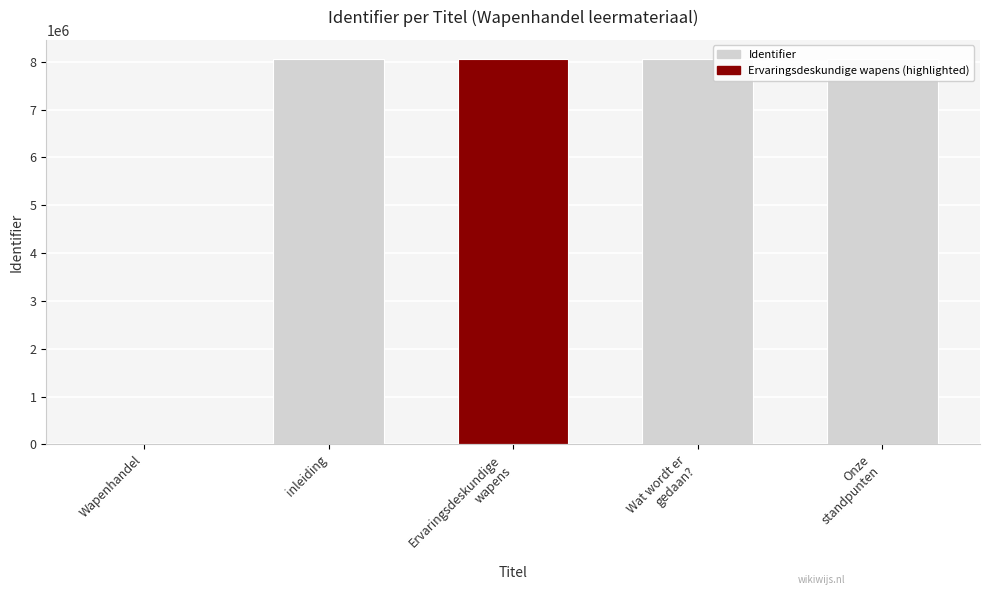

Where does the data first go above 8053704?

inleiding